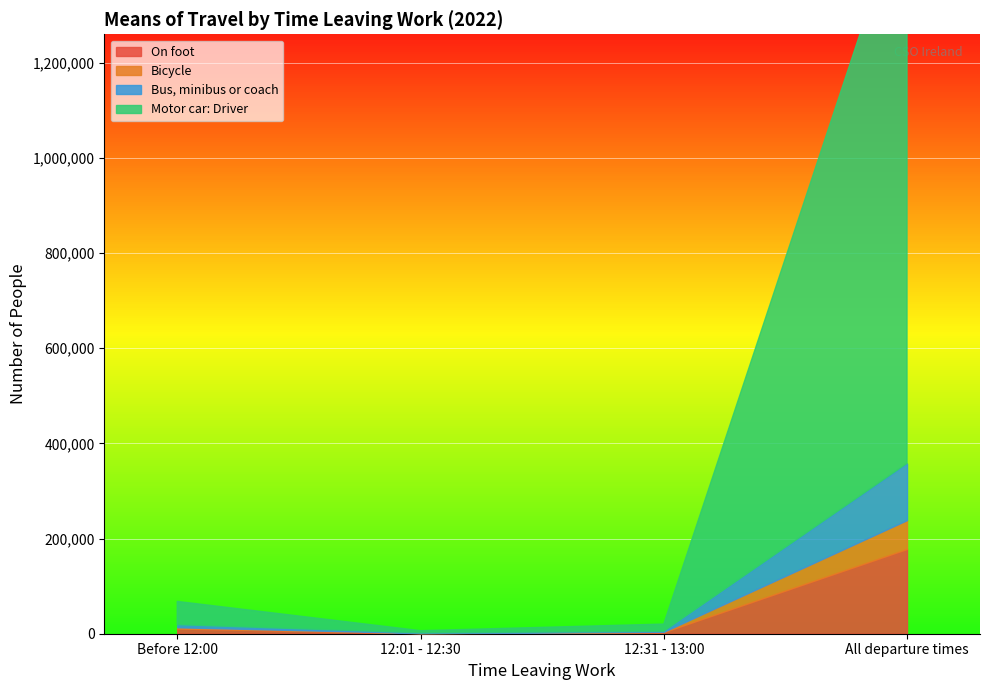

The value of On foot at 12:31 - 13:00 is 2126. True or false?

False